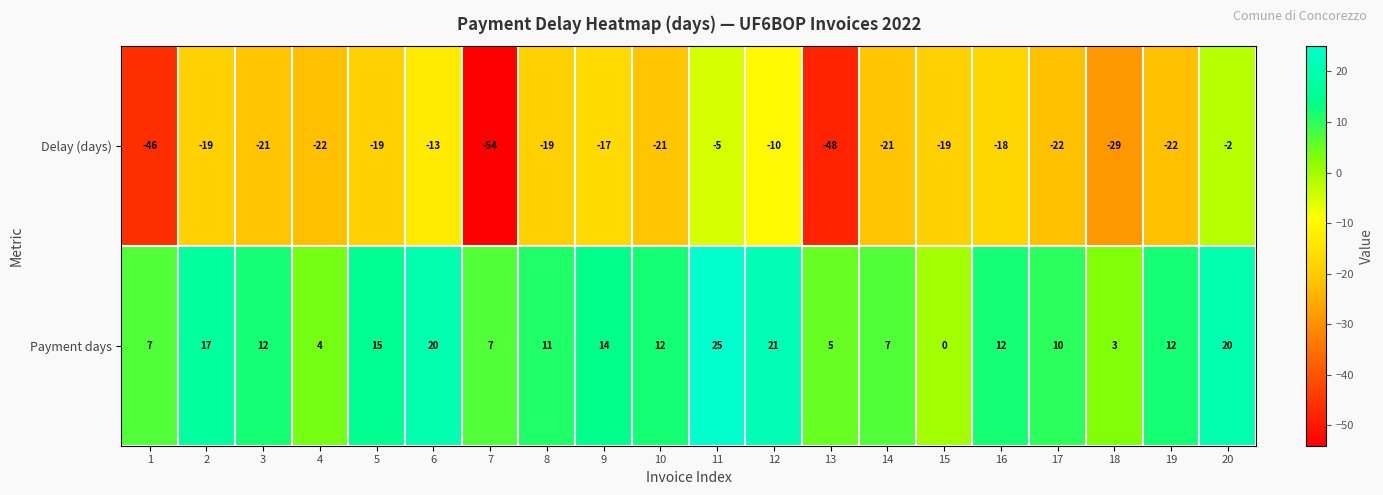

Rank the series by their maximum value, from lowest to highest.

Delay (days), Payment days